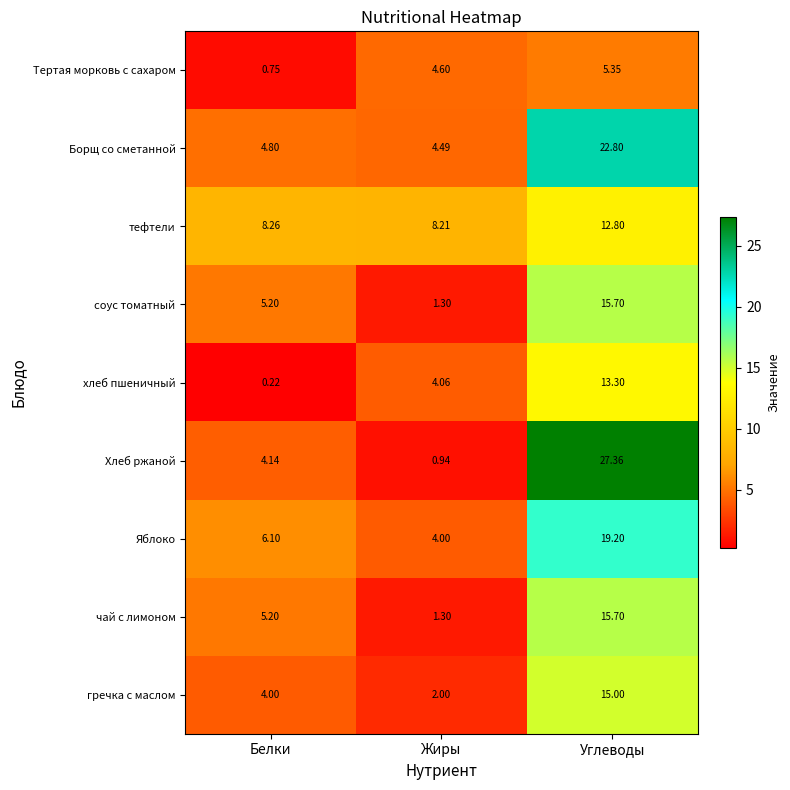

At which label is тефтели closest to 10?

Белки